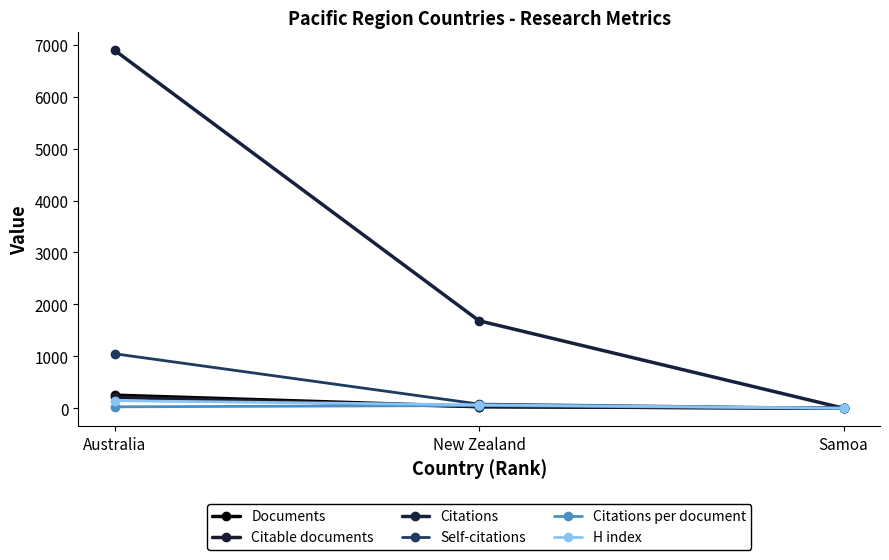

Reading left to right, what are all the values shown in this chart?

Documents: 252.0	32.0	1.0
Citable documents: 211.0	30.0	1.0
Citations: 6893.0	1684.0	1.0
Self-citations: 1049.0	80.0	0.0
Citations per document: 27.4	52.6	1.0
H index: 146.0	65.0	1.0